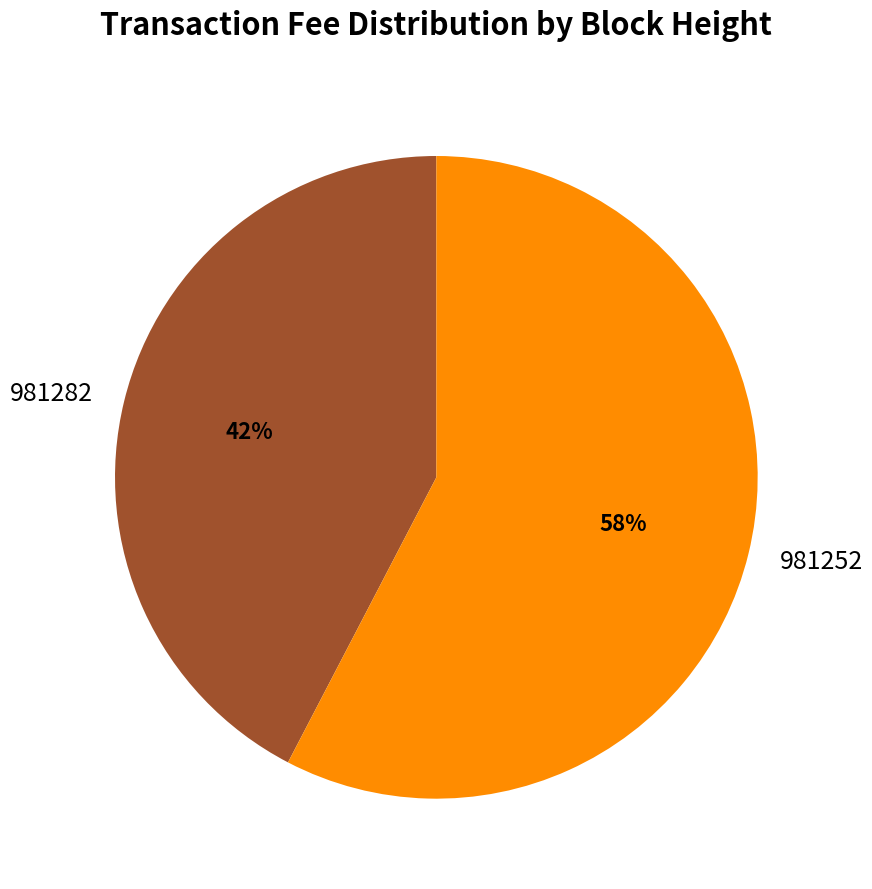

Is it true that 981252 is 66% of the pie?

False